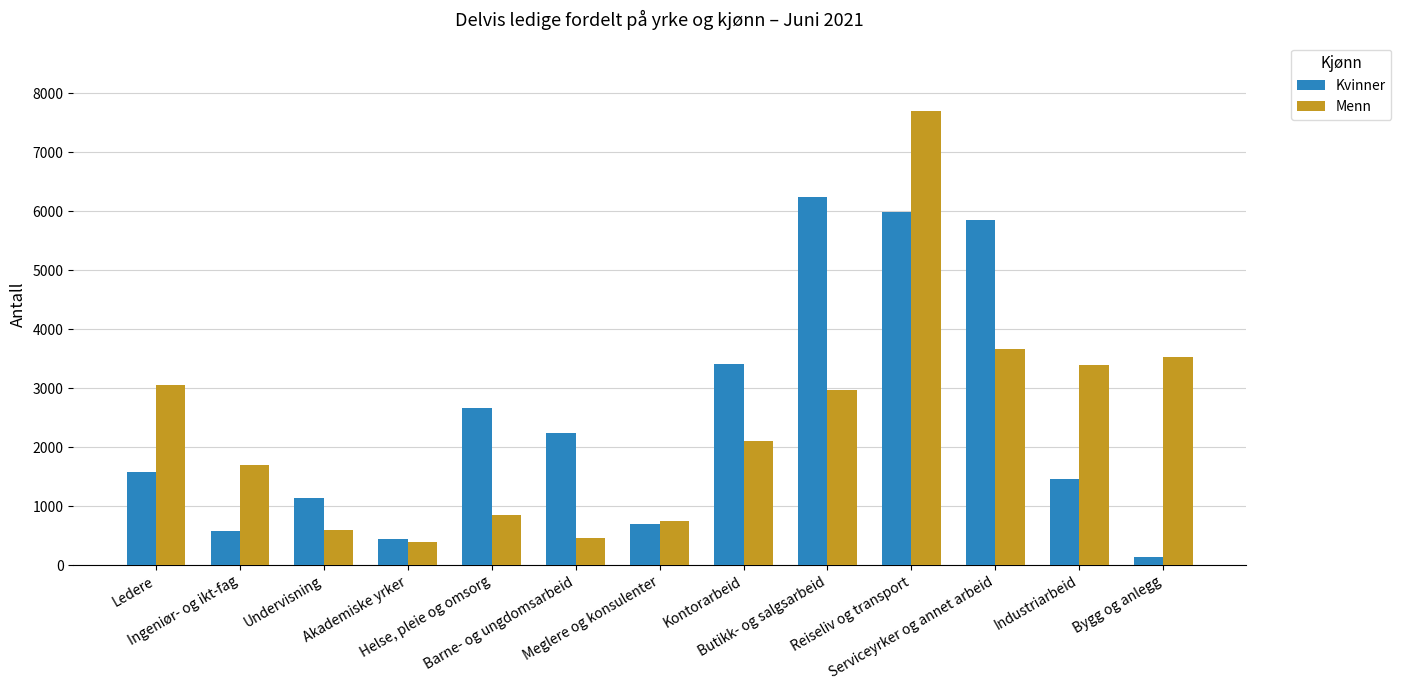

Reading right to left, list all the values displayed in this chart.

Kvinner: 137	1454	5849	5987	6241	3401	704	2247	2657	433	1140	579	1572
Menn: 3524	3393	3655	7701	2968	2103	755	450	844	395	586	1695	3051